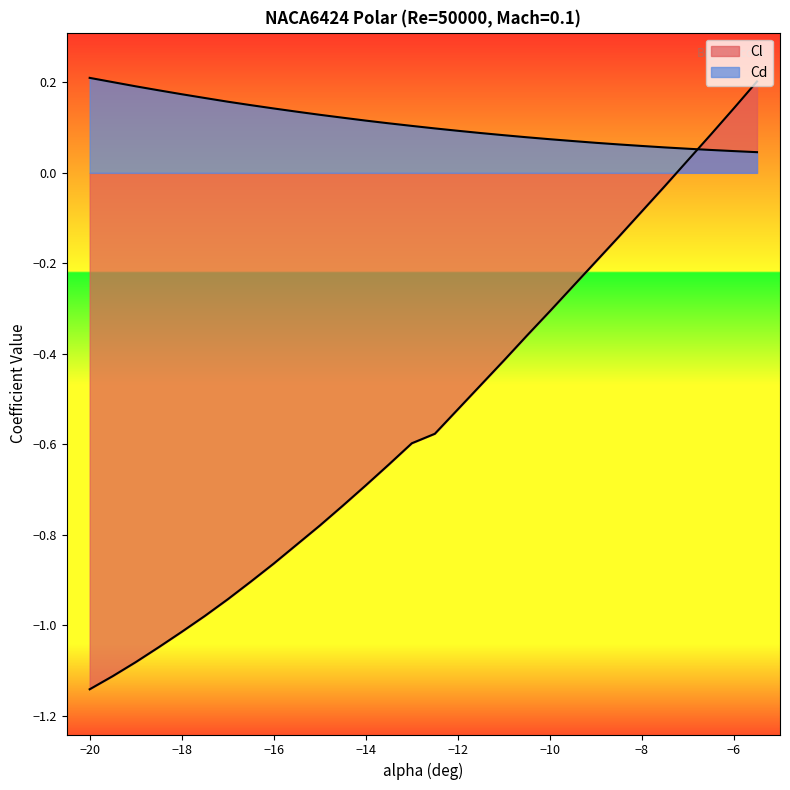

How many lines are shown in the chart?

2